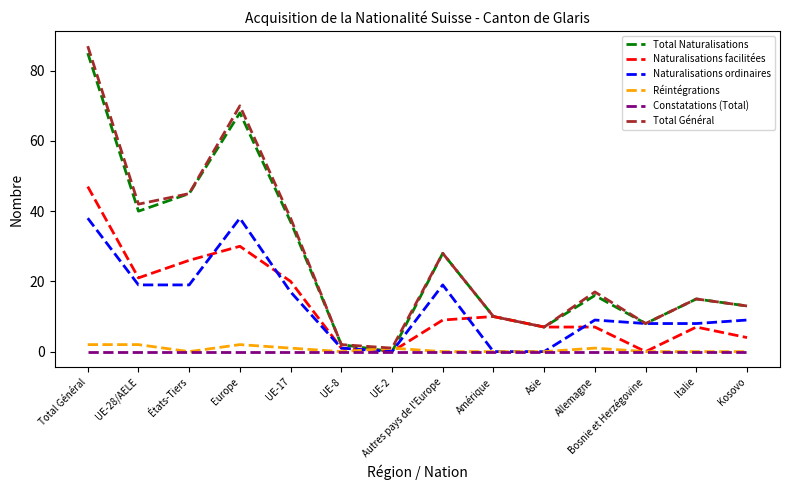

Reading right to left, extract all data points from this chart.

Total Naturalisations: Kosovo=13	Italie=15	Bosnie et Herzégovine=8	Allemagne=16	Asie=7	Amérique=10	Autres pays de l'Europe=28	UE-2=0	UE-8=2	UE-17=37	Europe=68	États-Tiers=45	UE-28/AELE=40	Total Général=85
Naturalisations facilitées: Kosovo=4	Italie=7	Bosnie et Herzégovine=0	Allemagne=7	Asie=7	Amérique=10	Autres pays de l'Europe=9	UE-2=0	UE-8=1	UE-17=20	Europe=30	États-Tiers=26	UE-28/AELE=21	Total Général=47
Naturalisations ordinaires: Kosovo=9	Italie=8	Bosnie et Herzégovine=8	Allemagne=9	Asie=0	Amérique=0	Autres pays de l'Europe=19	UE-2=0	UE-8=1	UE-17=17	Europe=38	États-Tiers=19	UE-28/AELE=19	Total Général=38
Réintégrations: Kosovo=0	Italie=0	Bosnie et Herzégovine=0	Allemagne=1	Asie=0	Amérique=0	Autres pays de l'Europe=0	UE-2=1	UE-8=0	UE-17=1	Europe=2	États-Tiers=0	UE-28/AELE=2	Total Général=2
Constatations (Total): Kosovo=0	Italie=0	Bosnie et Herzégovine=0	Allemagne=0	Asie=0	Amérique=0	Autres pays de l'Europe=0	UE-2=0	UE-8=0	UE-17=0	Europe=0	États-Tiers=0	UE-28/AELE=0	Total Général=0
Total Général: Kosovo=13	Italie=15	Bosnie et Herzégovine=8	Allemagne=17	Asie=7	Amérique=10	Autres pays de l'Europe=28	UE-2=1	UE-8=2	UE-17=38	Europe=70	États-Tiers=45	UE-28/AELE=42	Total Général=87